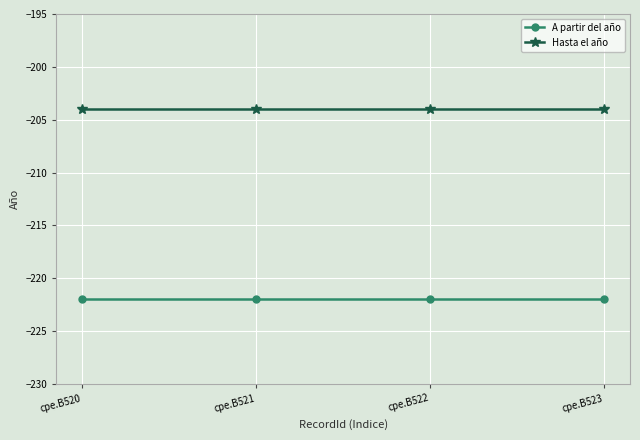

Rank the series at cpe.B520 from lowest to highest value.

A partir del año, Hasta el año